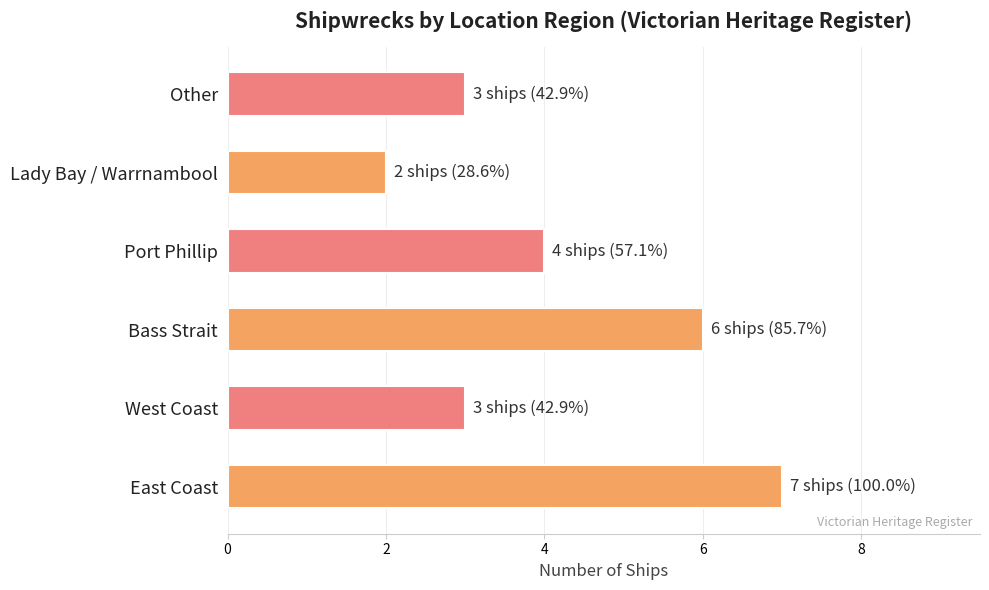

What is the difference between the maximum and minimum values?

5